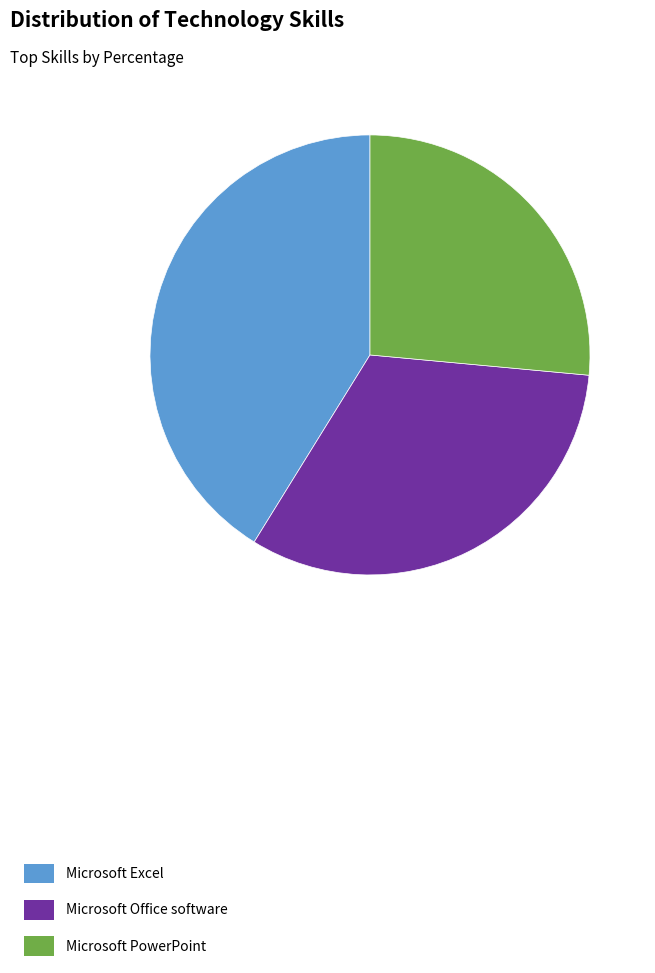

Is there any slice that represents more than half of the pie?

No